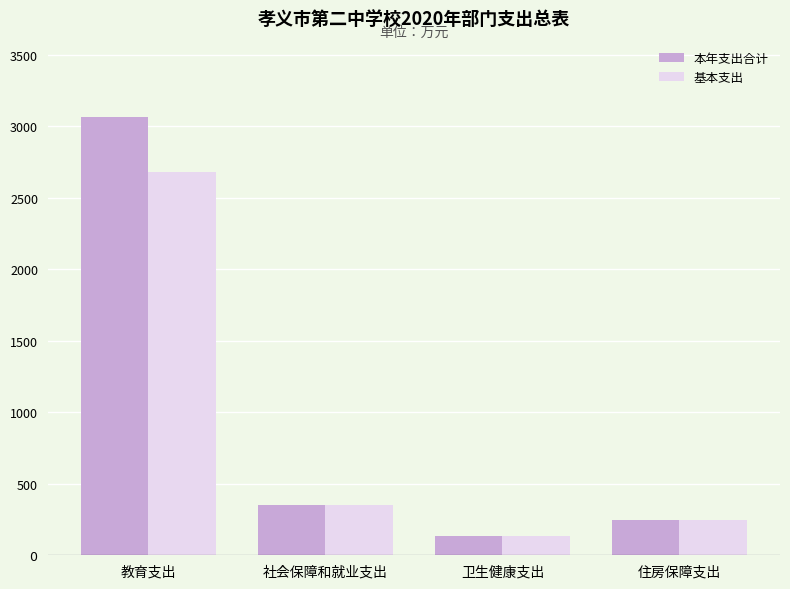

What are all the series names shown in the legend?

本年支出合计, 基本支出